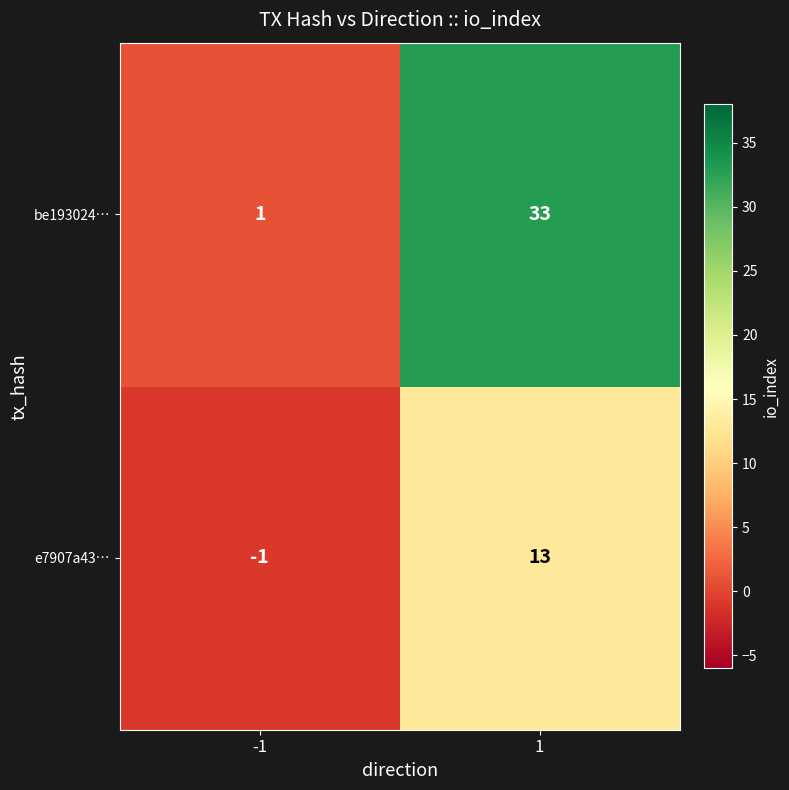

What is the spread (max minus min) of values at 1?

20